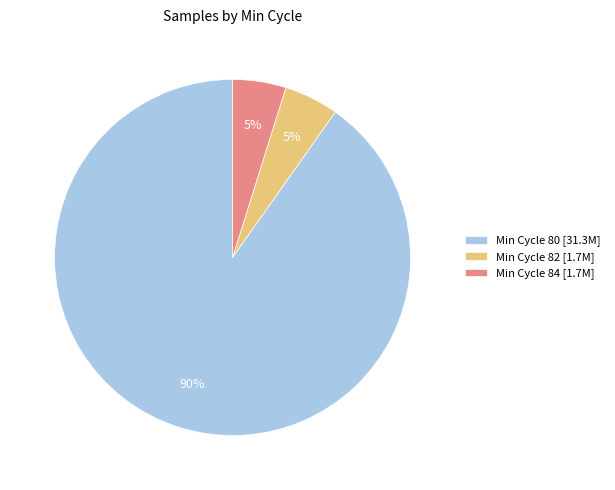

Is there any slice that represents more than half of the pie?

Yes